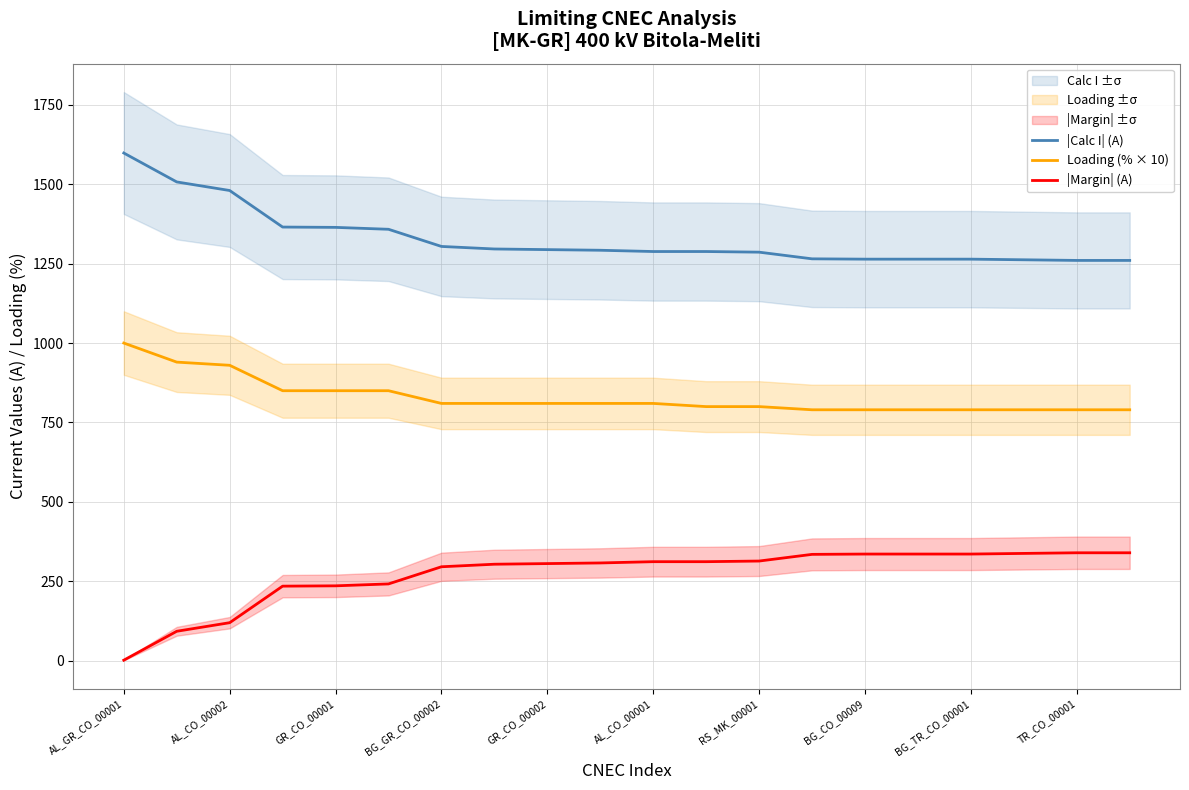

Which category has the highest value in the Loading (% × 10) series?

AL_GR_CO_00001